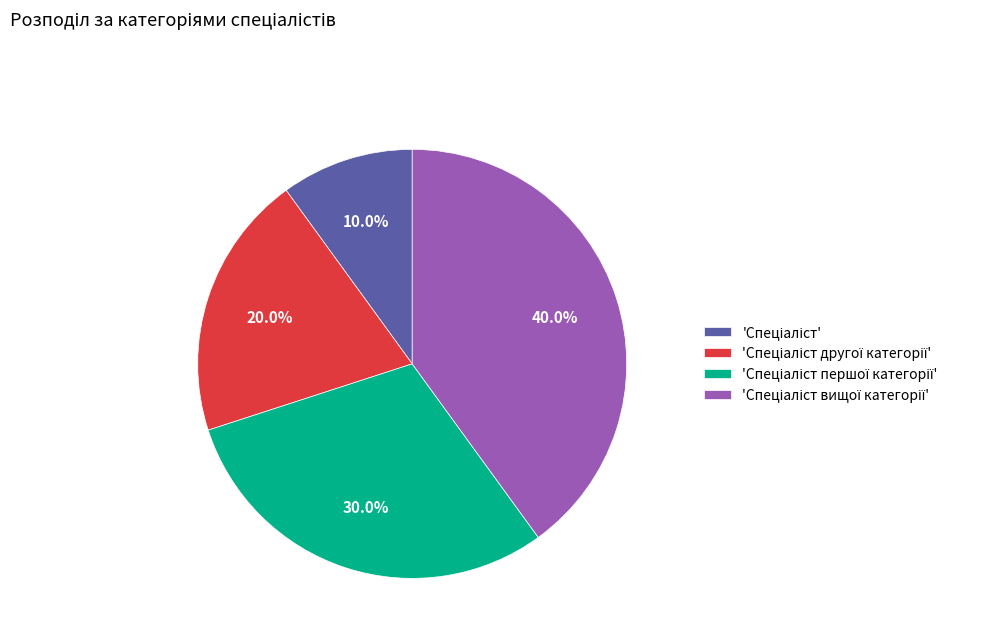

How many segments does this pie chart have?

4